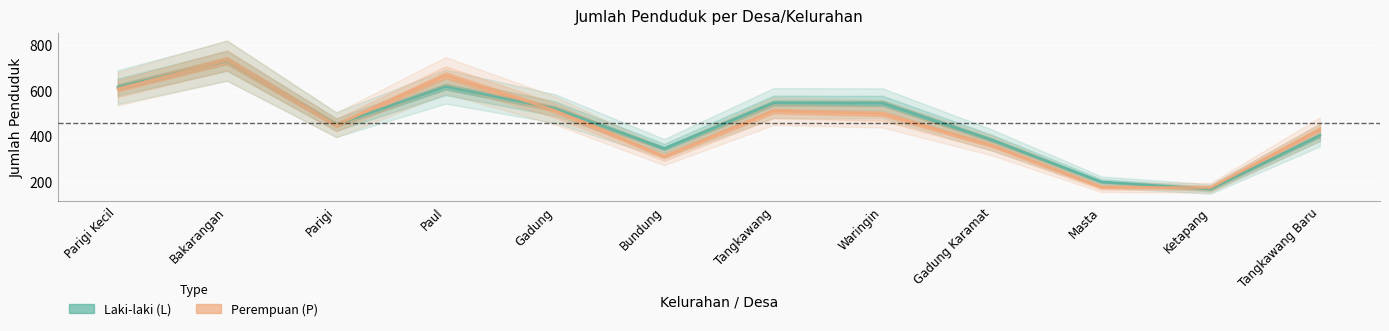

What is the total value across all series at Bakarangan?

1464